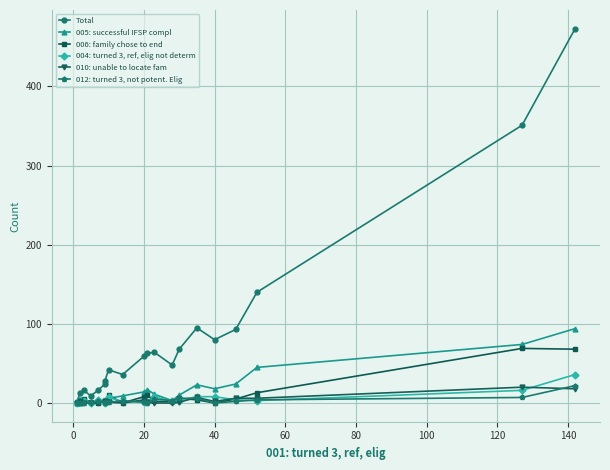

The value of 005: successful IFSP compl at 0 is 0. True or false?

True